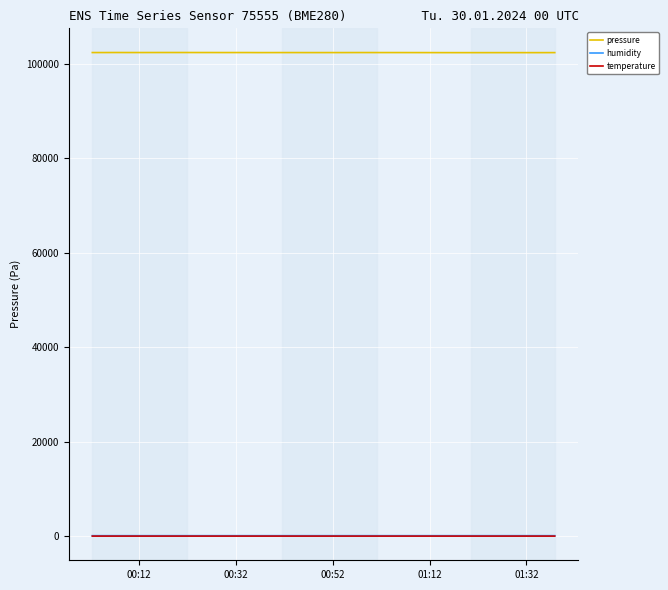

Which series has the largest total across all categories?

pressure